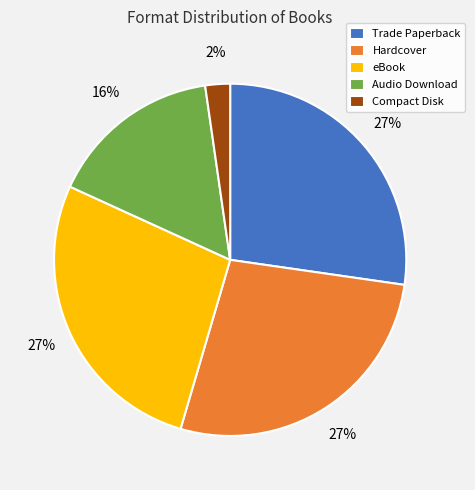

Combined, do Audio Download and Hardcover account for over 50%?

No